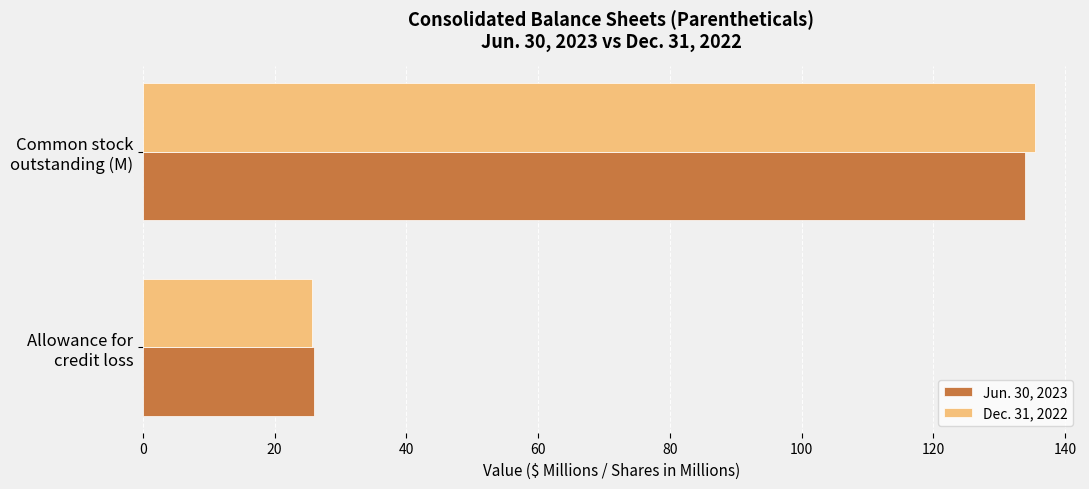

What is the average value of the Dec. 31, 2022 series?

80.6